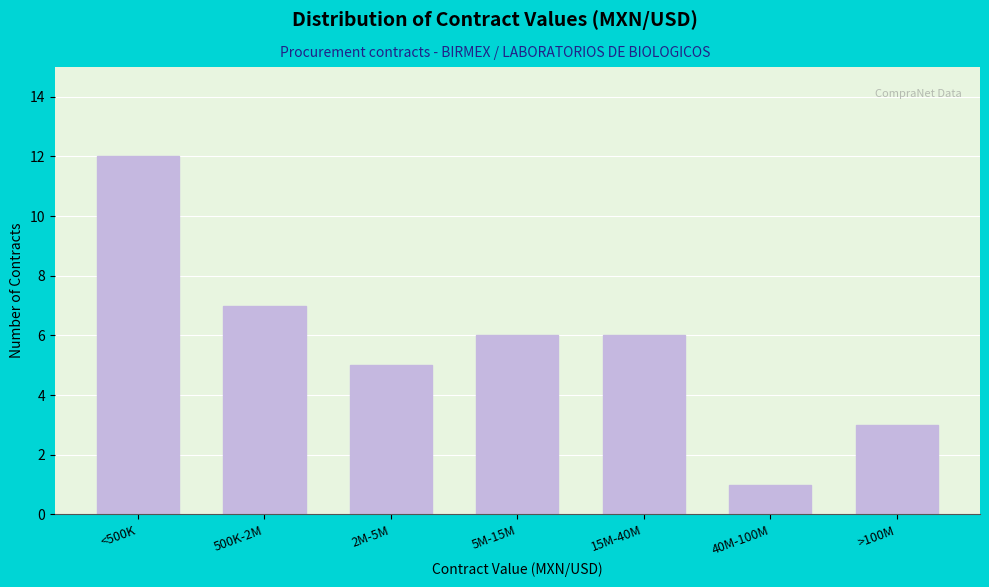

Reading right to left, what are all the values shown in this chart?

3	1	6	6	5	7	12